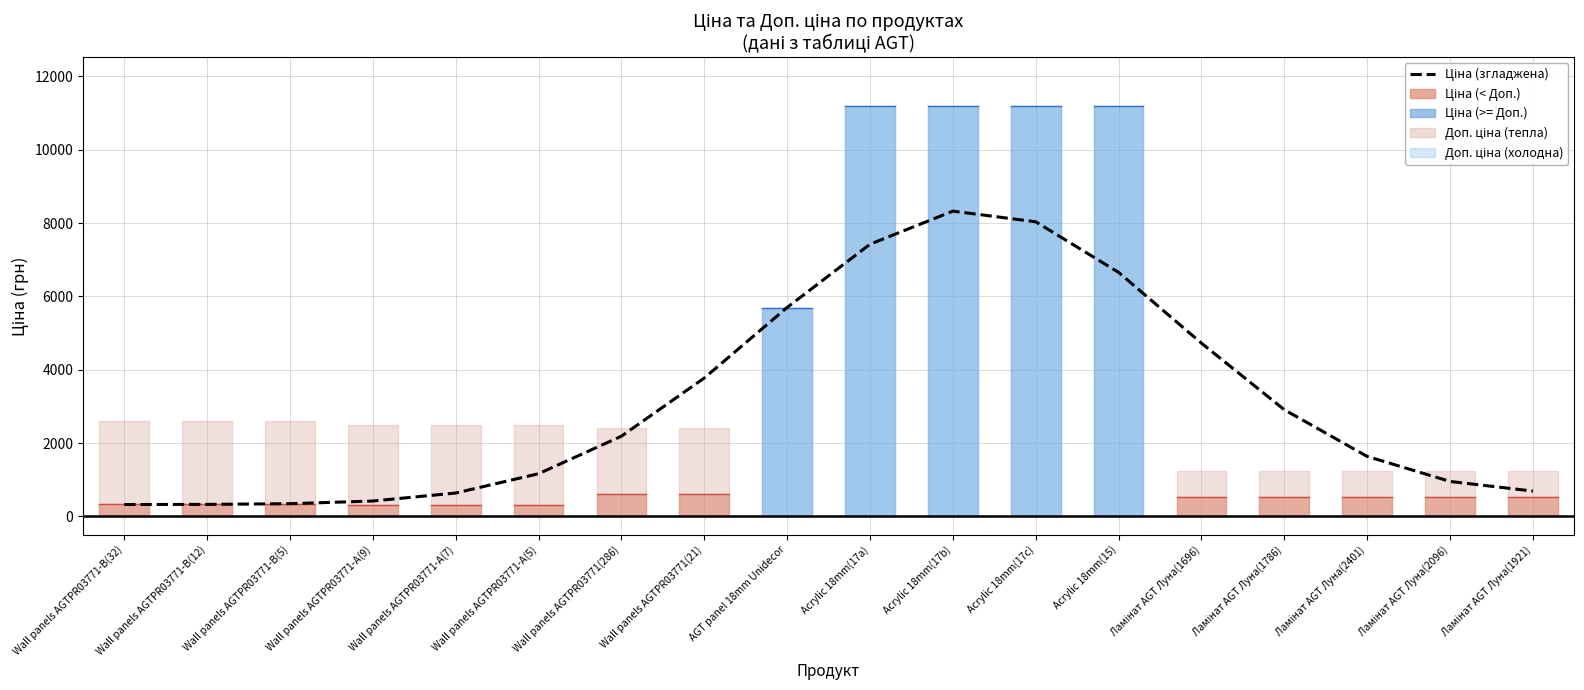

True or false: the data shows 2890.9 at Ламінат AGT Луна(2401).

False